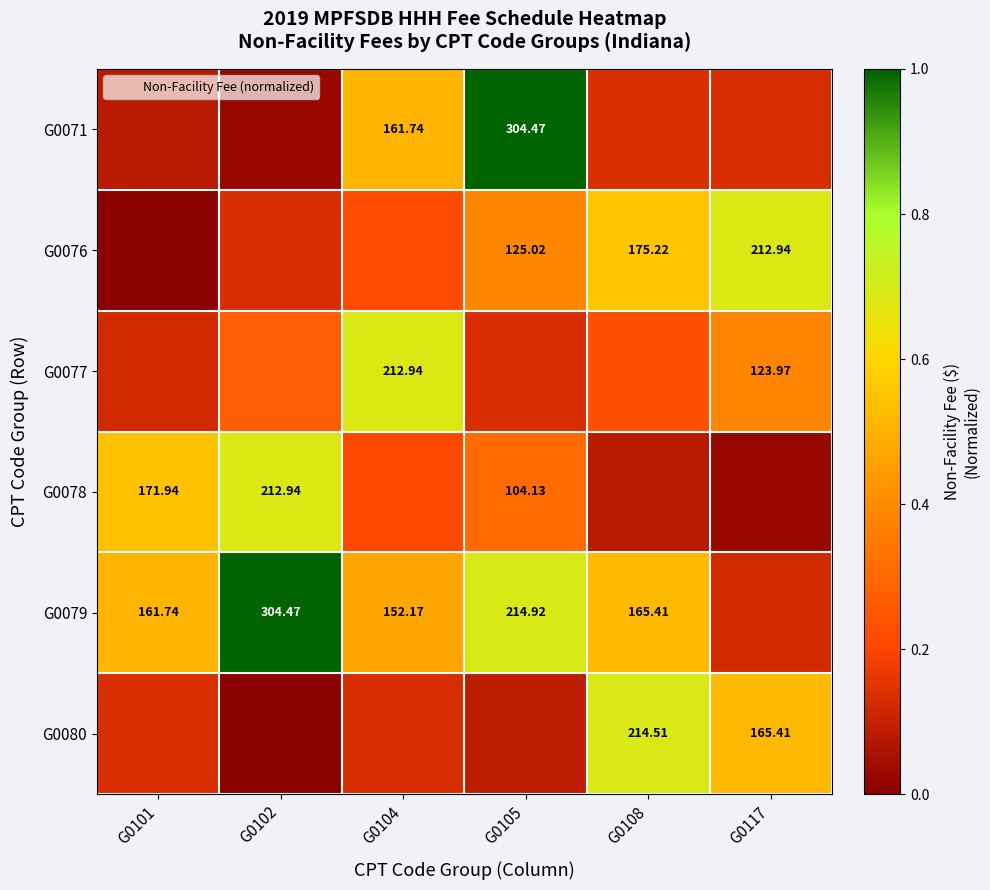

True or false: G0078 has a value of 0.4 at G0102.

False